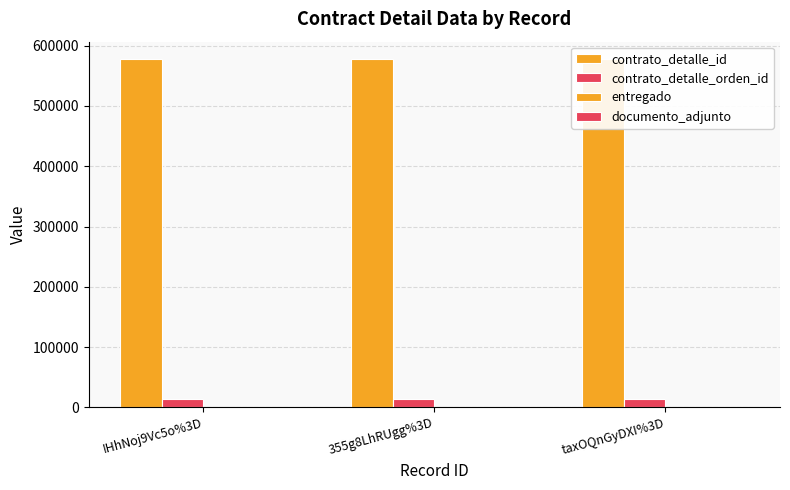

Reading left to right, extract all data points from this chart.

contrato_detalle_id: IHhNoj9Vc5o%3D=577832	355g8LhRUgg%3D=577832	taxOQnGyDXI%3D=577832
contrato_detalle_orden_id: IHhNoj9Vc5o%3D=14024	355g8LhRUgg%3D=14024	taxOQnGyDXI%3D=14024
entregado: IHhNoj9Vc5o%3D=1	355g8LhRUgg%3D=1	taxOQnGyDXI%3D=1
documento_adjunto: IHhNoj9Vc5o%3D=1	355g8LhRUgg%3D=1	taxOQnGyDXI%3D=1